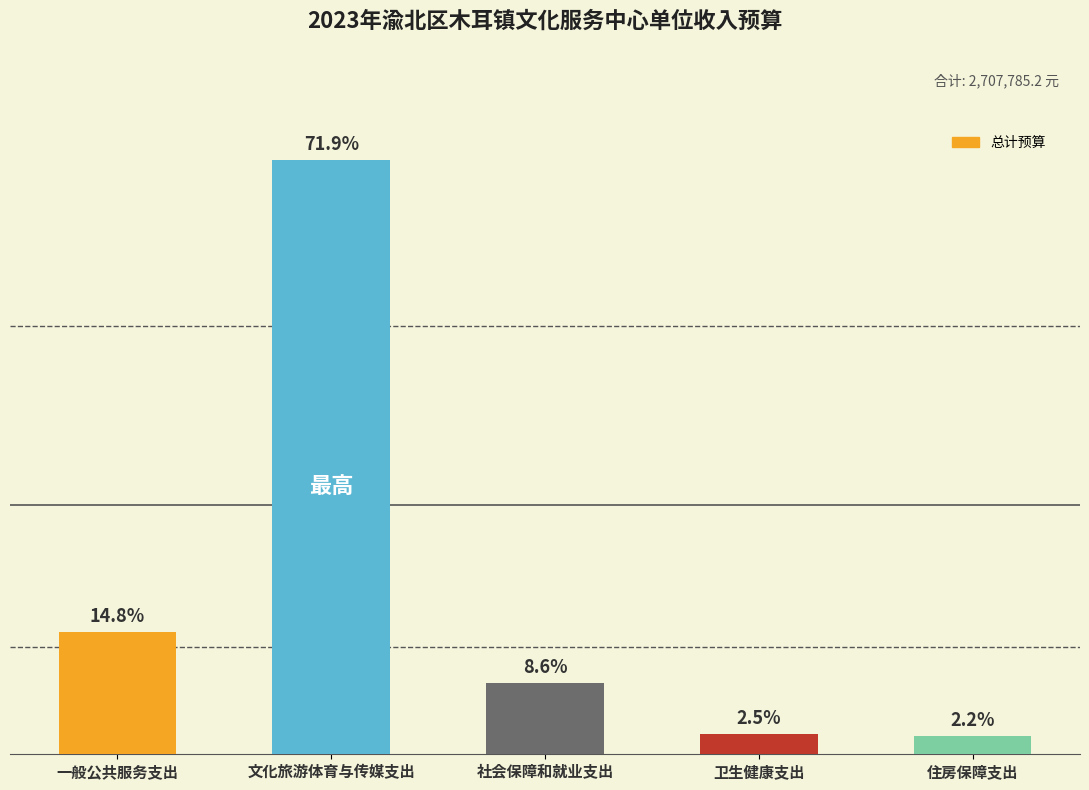

What is the value of the 3rd bar from the left?

233532.6